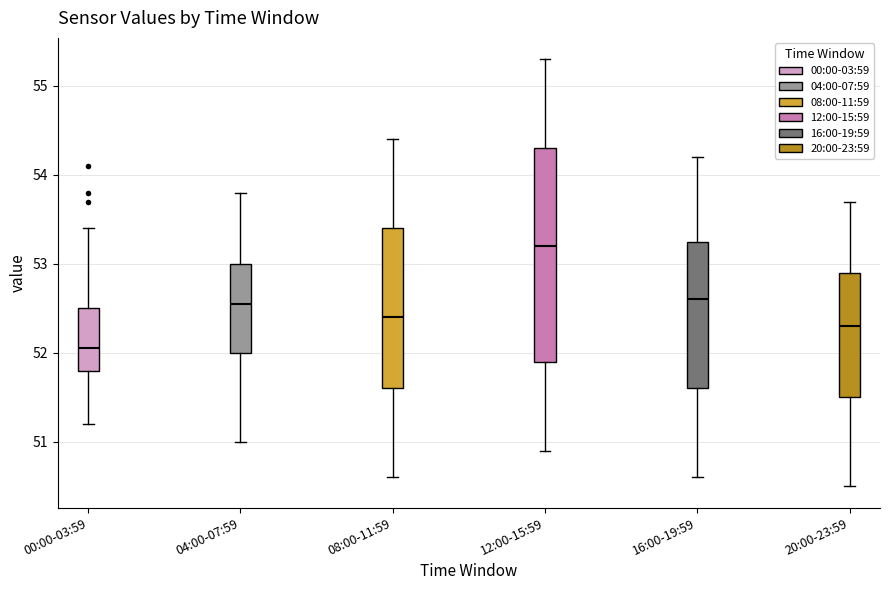

Which box has the lowest median line?

00:00-03:59